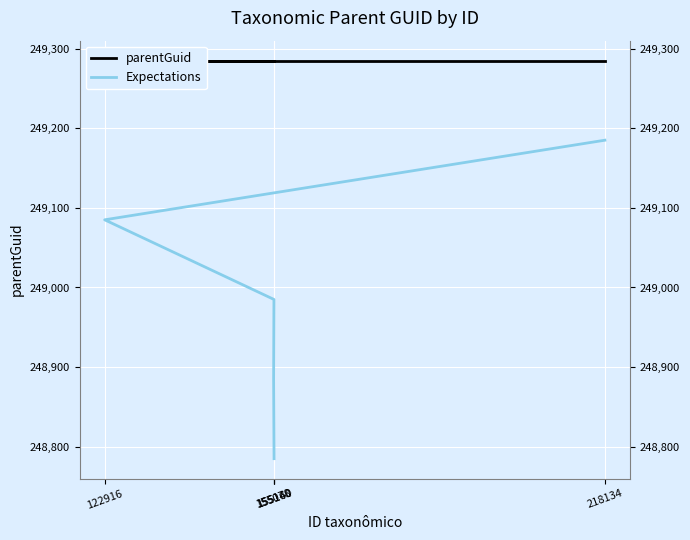

True or false: Expectations and parentGuid intersect in this chart.

False